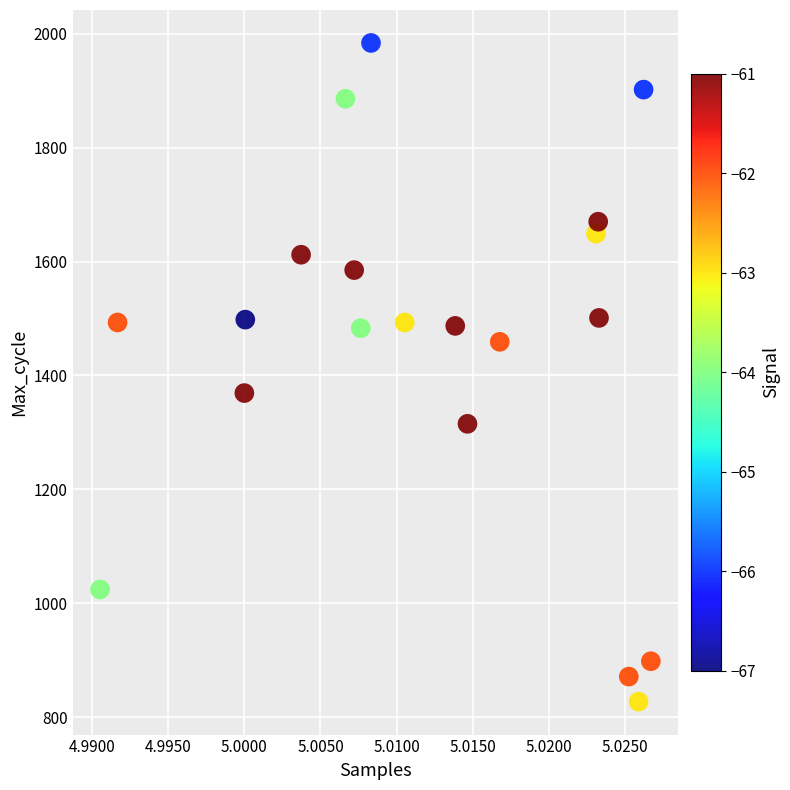

What Y value in the scatter plot is closest to 1405?

1369